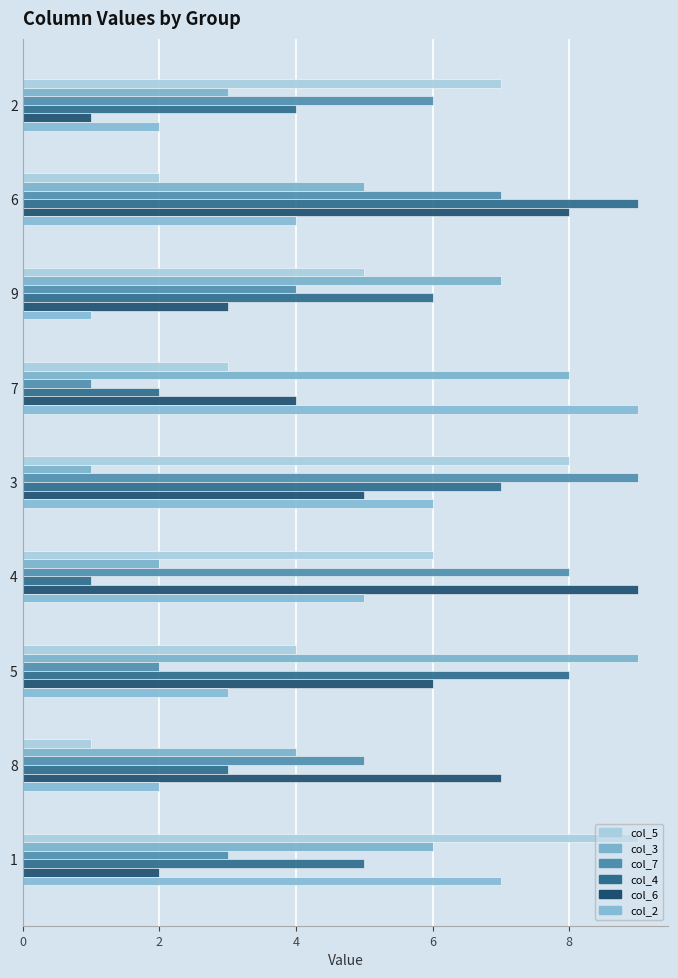

What is the difference between the highest and lowest values at 6?

7